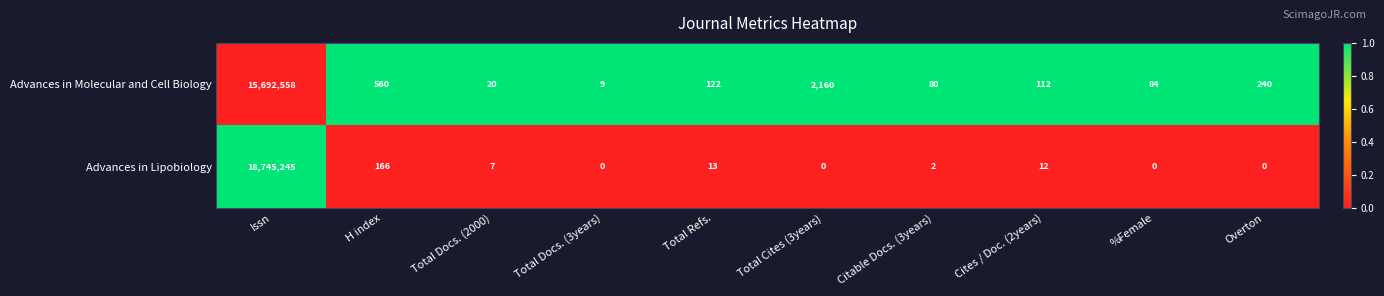

Reading right to left, transcribe all the data shown in this chart.

Advances in Molecular and Cell Biology: 240	84	112	80	2160	122	9	20	560	15692558
Advances in Lipobiology: 0	0	12	2	0	13	0	7	166	18745245